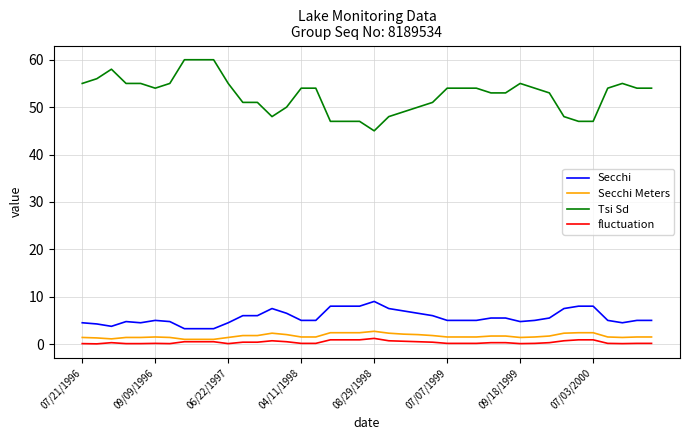

What is the maximum value shown in the chart?

60.0